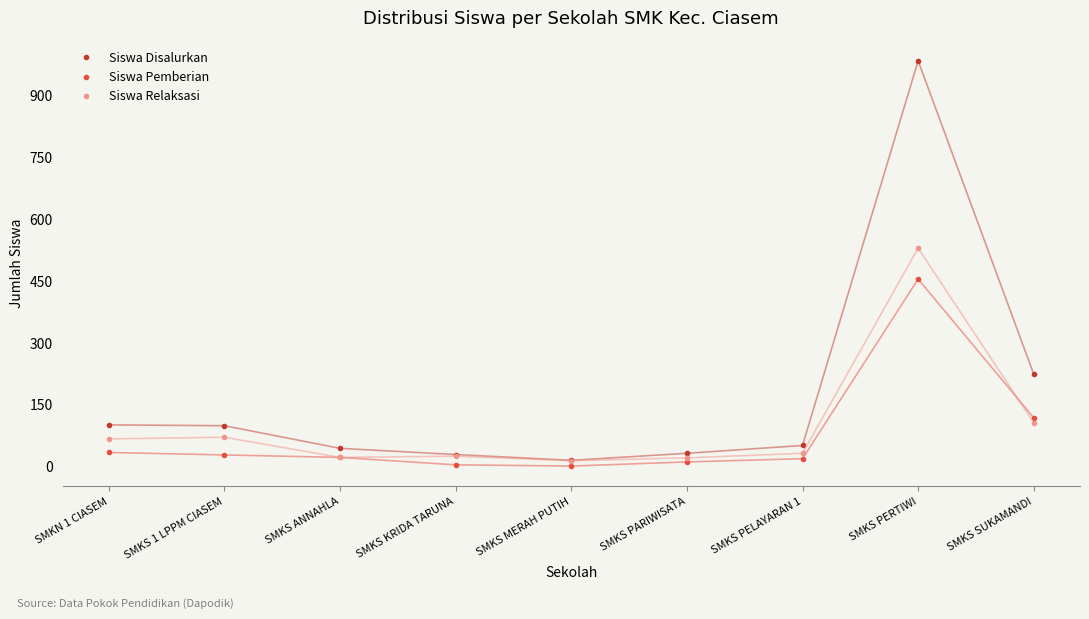

What is the label of the 5th point from the left?

SMKS MERAH PUTIH